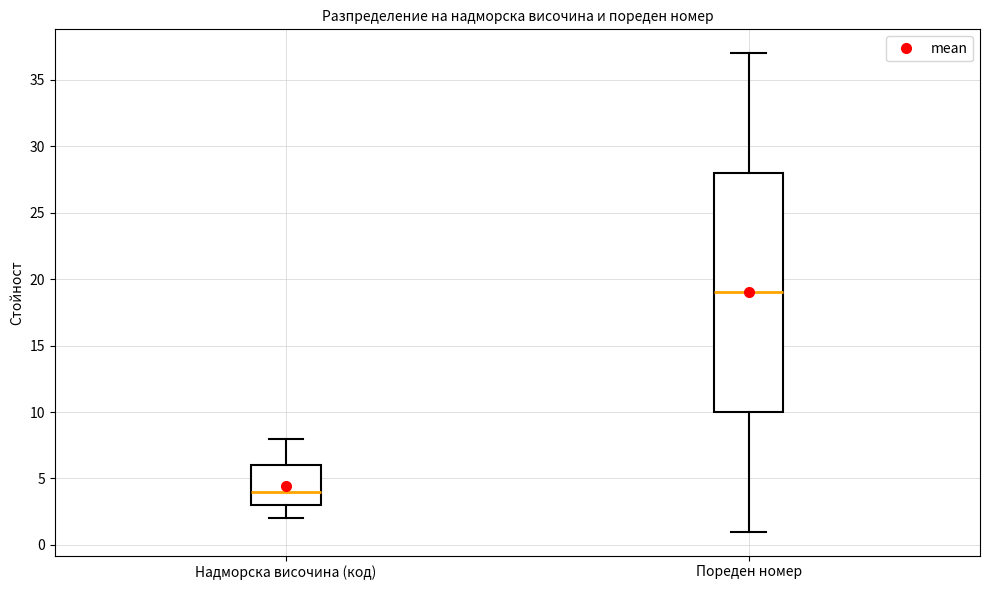

Comparing the boxes themselves (not the whiskers), which one is the tallest?

Пореден номер